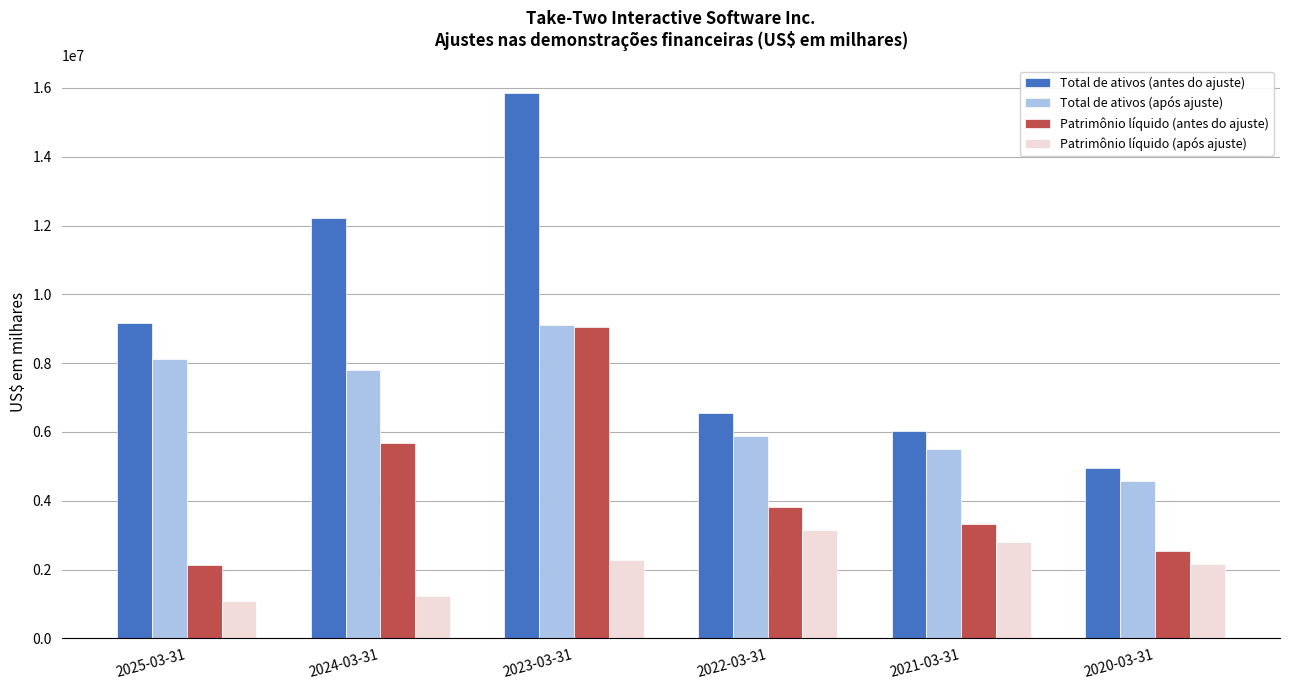

What is the spread (max minus min) of values at 2022-03-31?

3411114